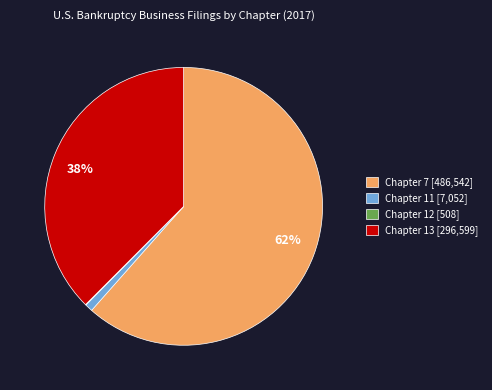

Does Chapter 7 [486,542] represent more than half of the total?

Yes